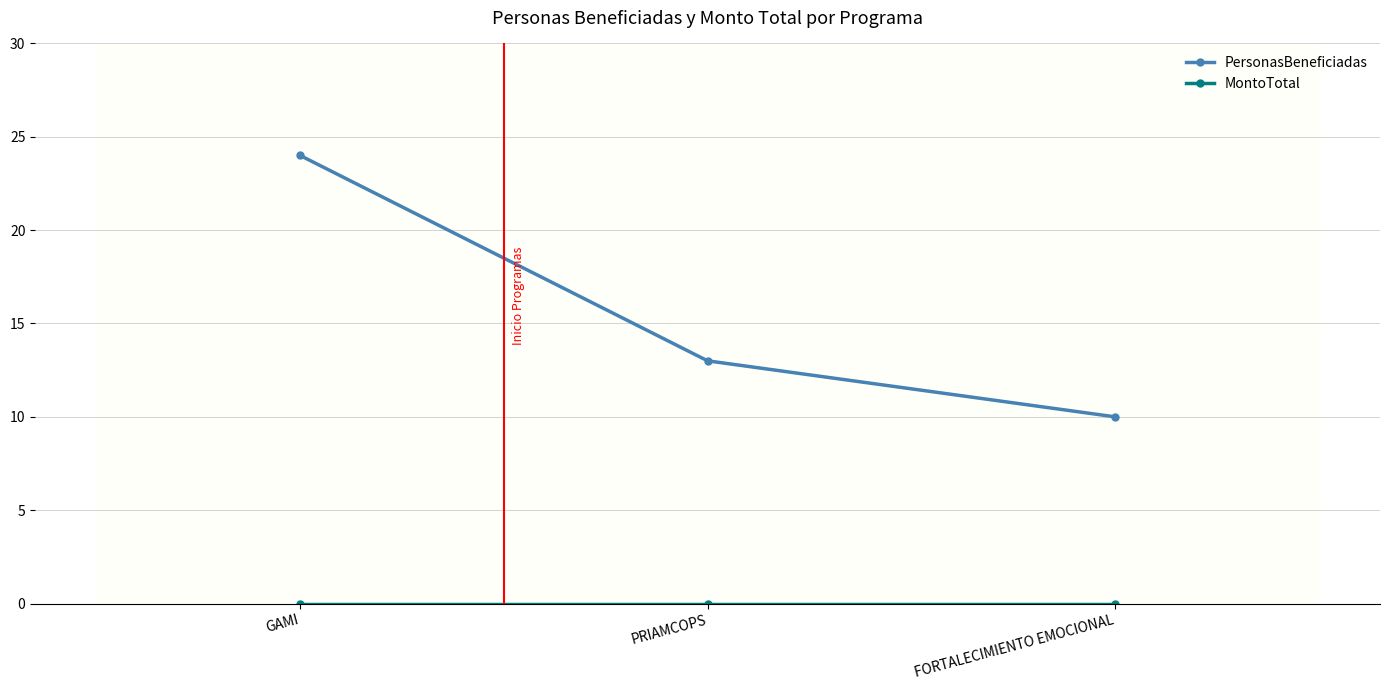

What is the highest value of the PersonasBeneficiadas series?

24